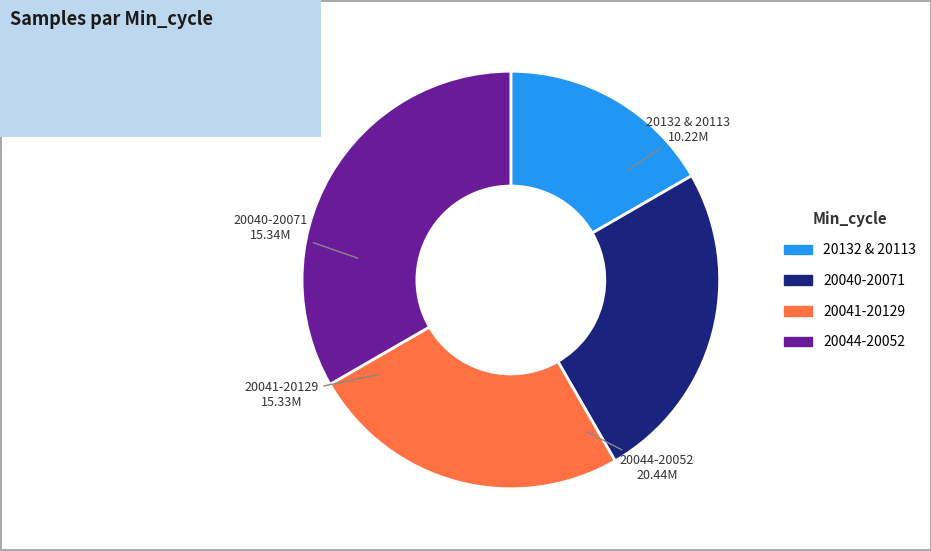

What is the smallest slice in the pie chart?

20132 & 20113